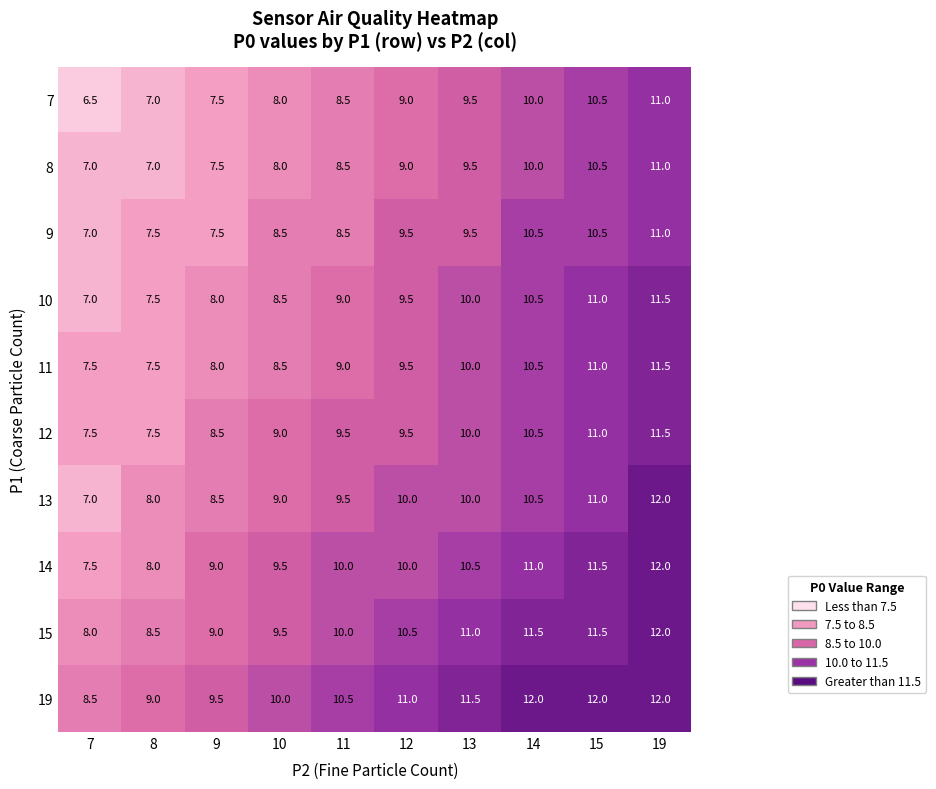

What is the difference between the maximum and second lowest values in the 11 series?

4.0